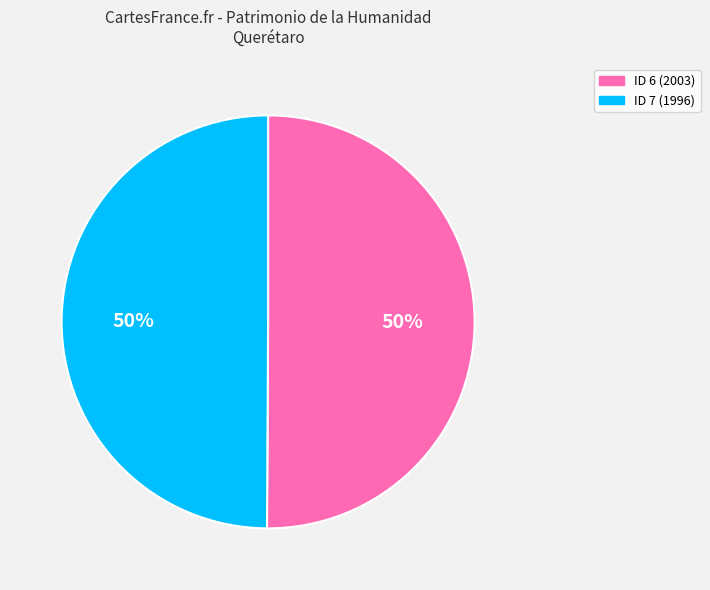

What is the ratio of the value at ID 7 (1996) to the value at ID 6 (2003)?

1.0